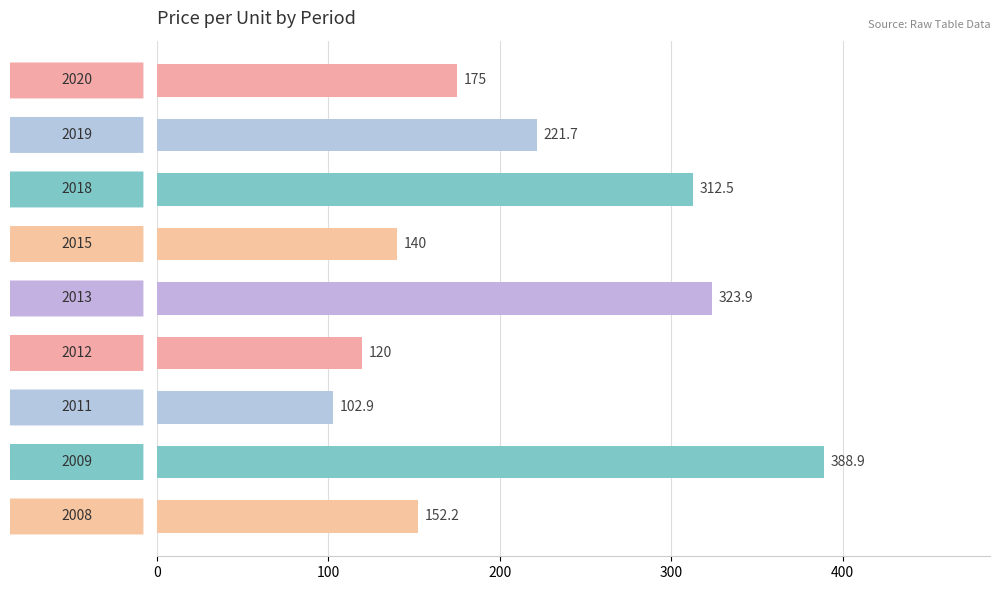

What is the maximum value shown in the chart?

388.9